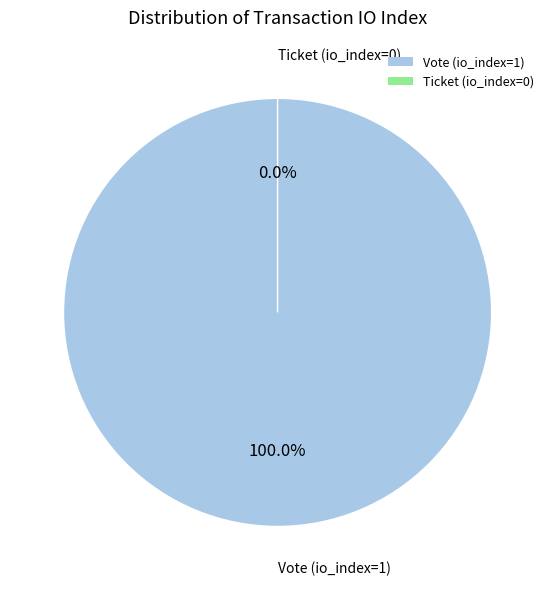

To the nearest percent, what percentage of the pie is Vote (io_index=1)?

100%